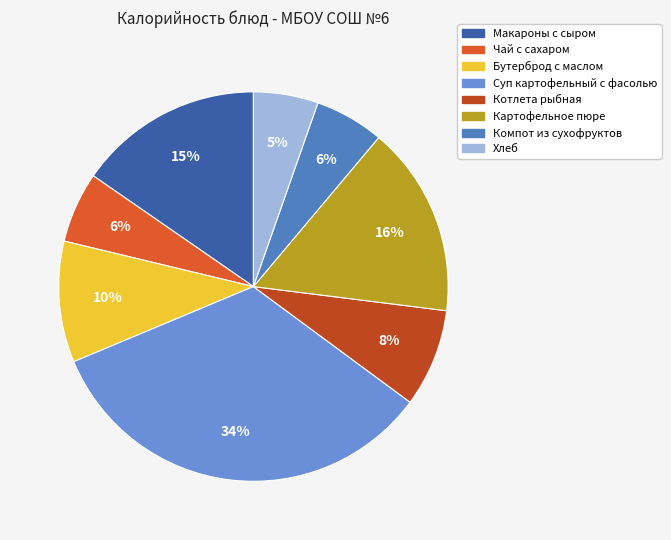

Count the number of slices in the pie.

8